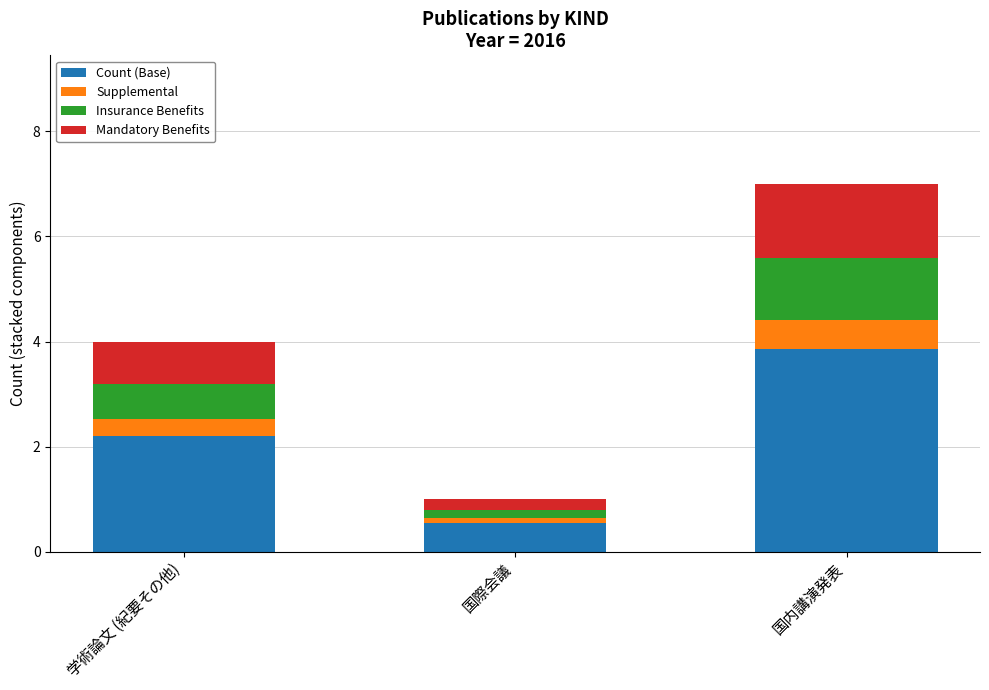

What is the maximum value for Count (Base)?

3.9